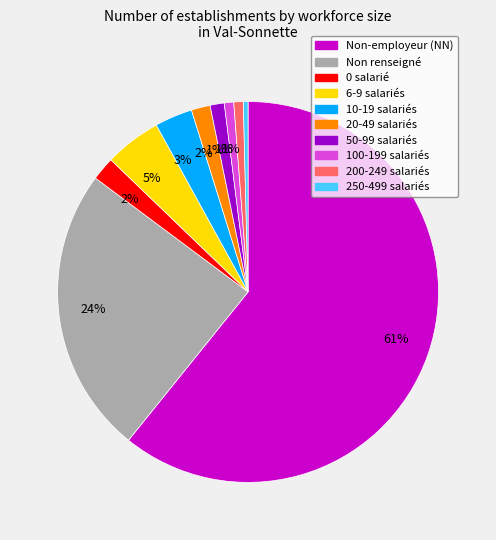

Does any single category account for the majority?

Yes